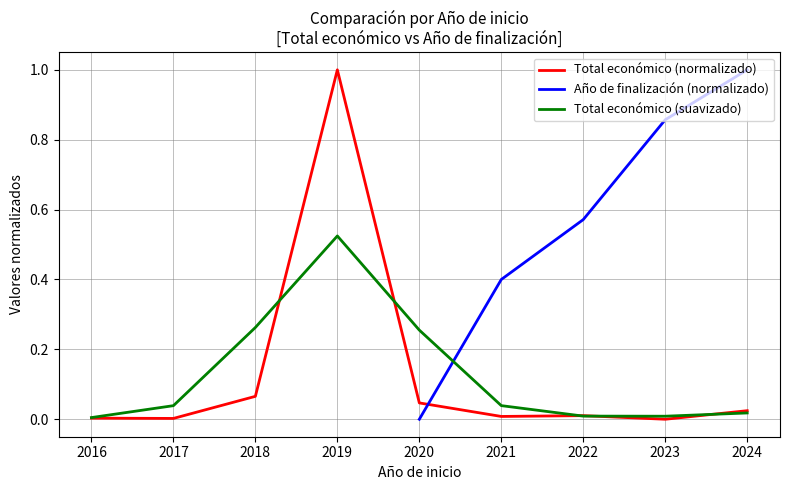

What is the maximum value shown in the chart?

1.0